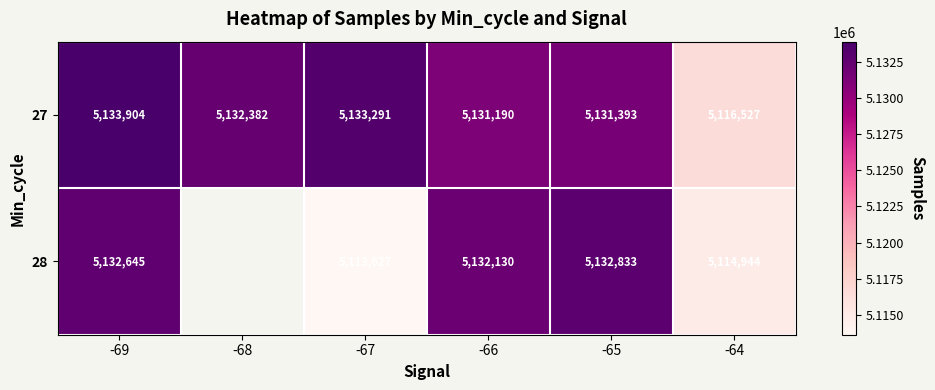

Which series changed the most between -67 and -65?

28